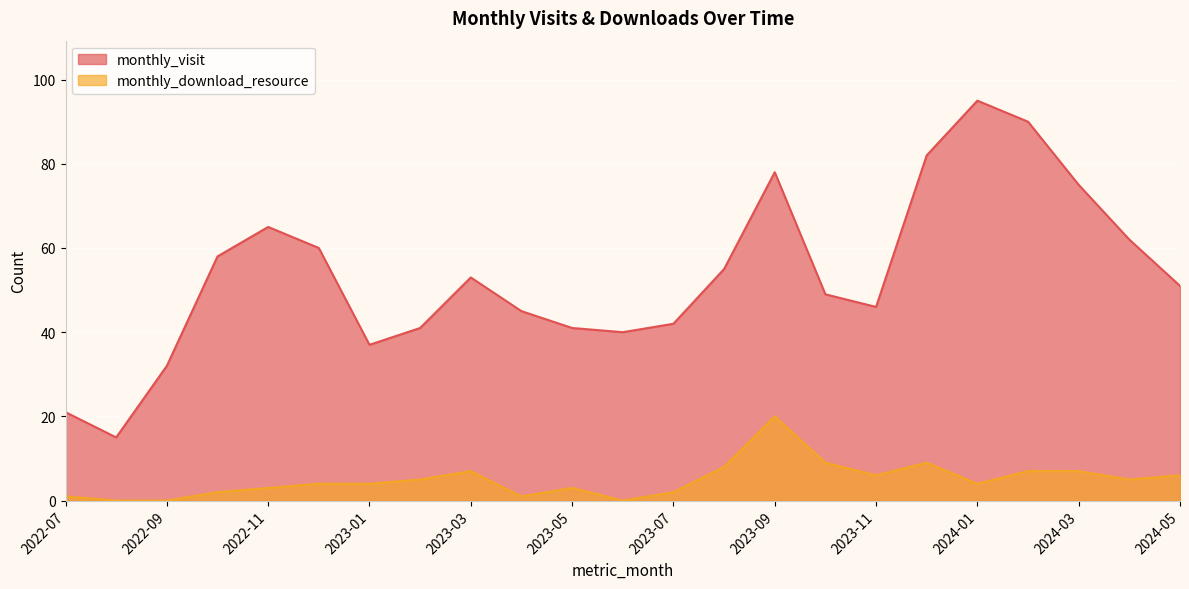

What is the sum of all monthly_visit values?

1233